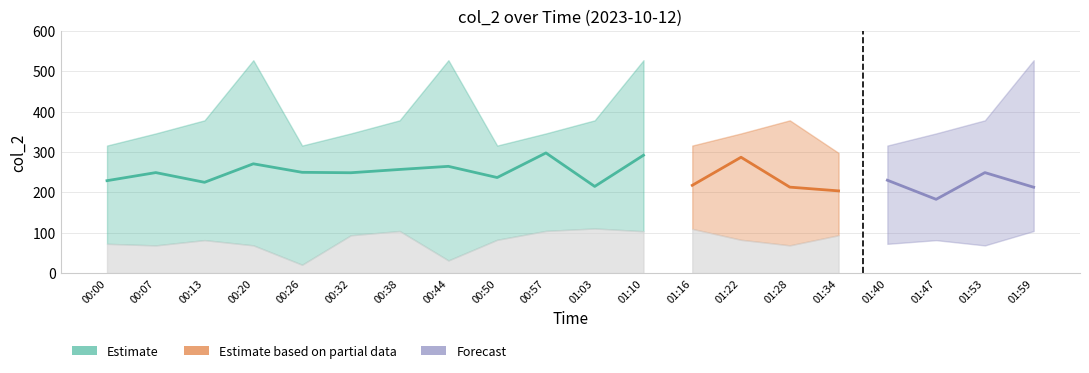

What is the highest value of the Estimate series?

297.5